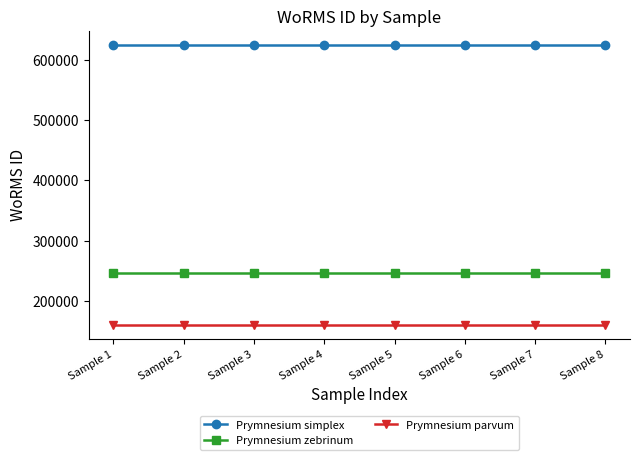

At how many categories does at least one series exceed 478076?

8